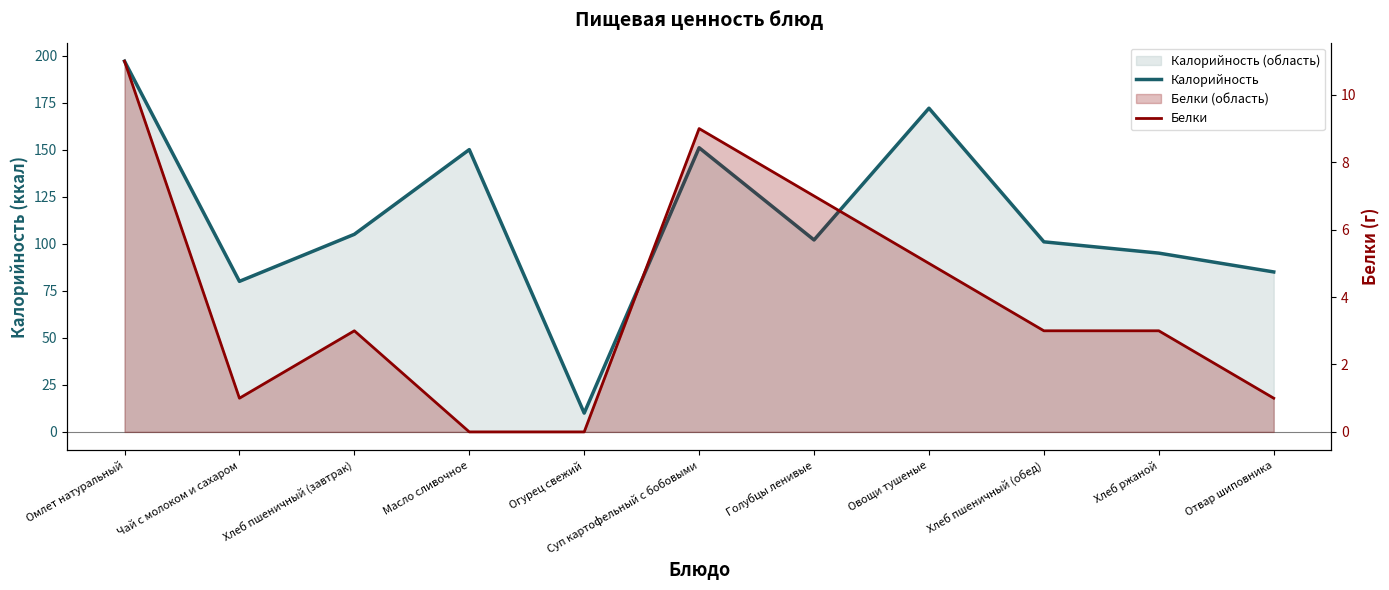

What is the label of the 9th point from the left?

Хлеб пшеничный (обед)